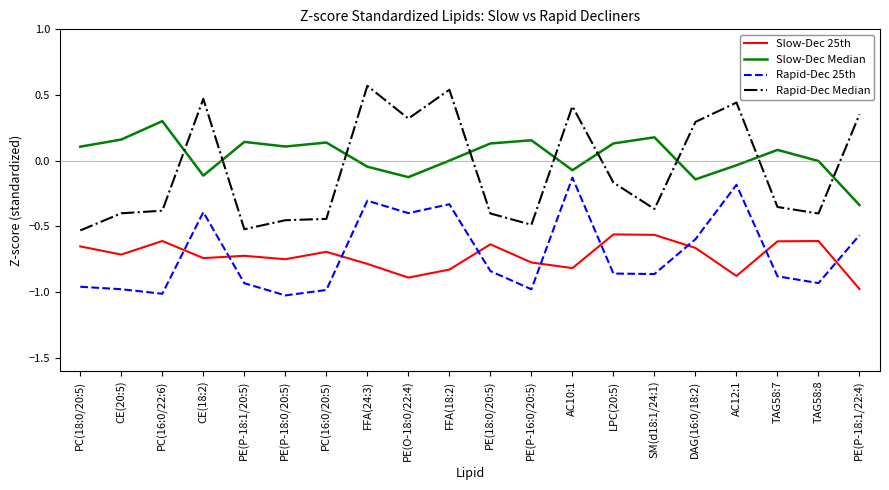

What is the spread (max minus min) of values at PE(P-18:0/20:5)?

1.1